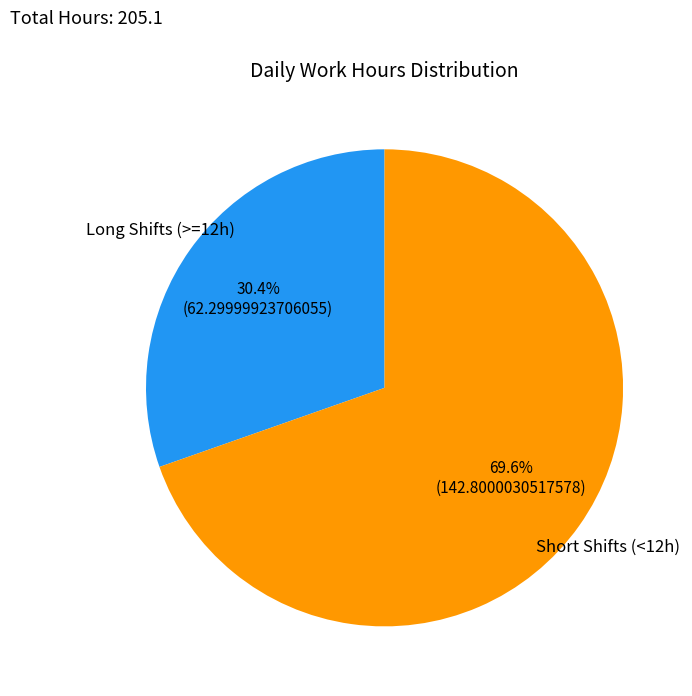

Does any single category account for the majority?

Yes